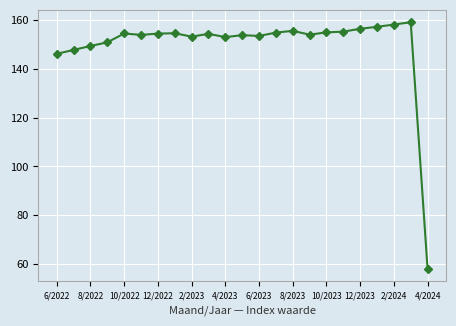

True or false: there are more than 1 points higher than both neighbors.

True